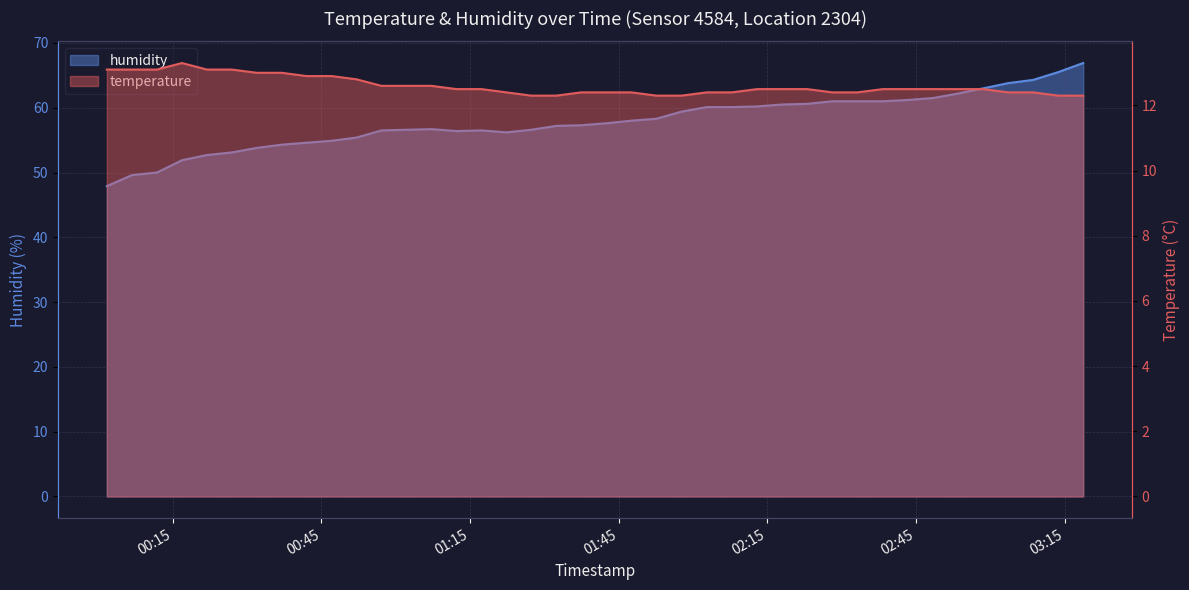

What is the difference between the humidity values at 2023-03-14T02:33:11 and 2023-03-14T00:16:50?

9.1